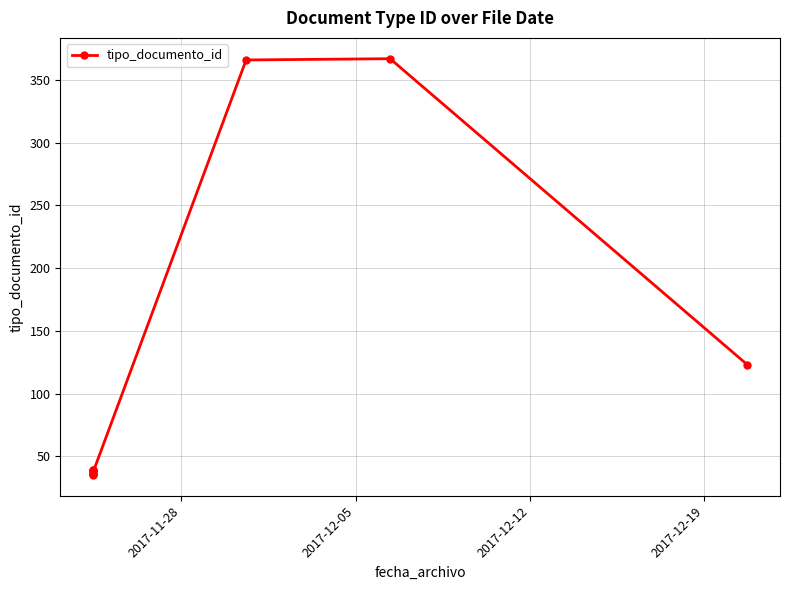

The chart shows a value of 53 at 2017-12-19. True or false?

False